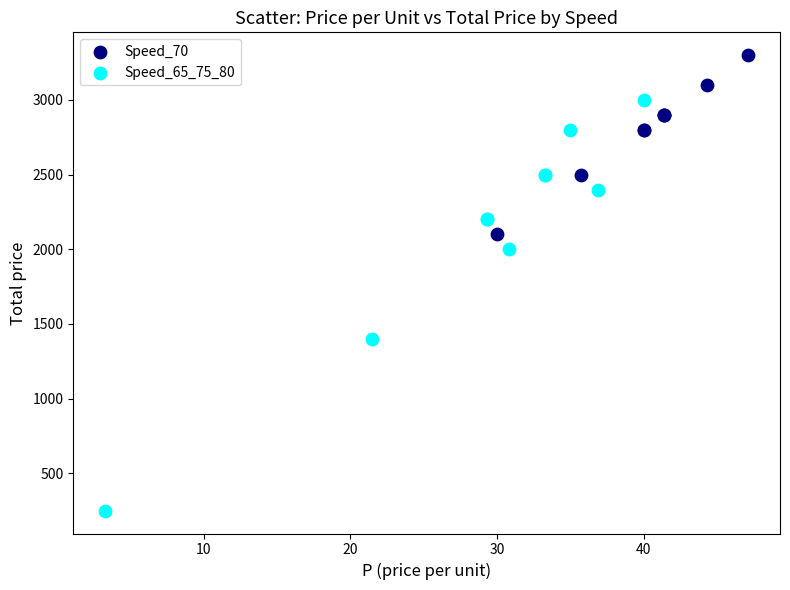

Which series contains the highest Y value?

Speed_70